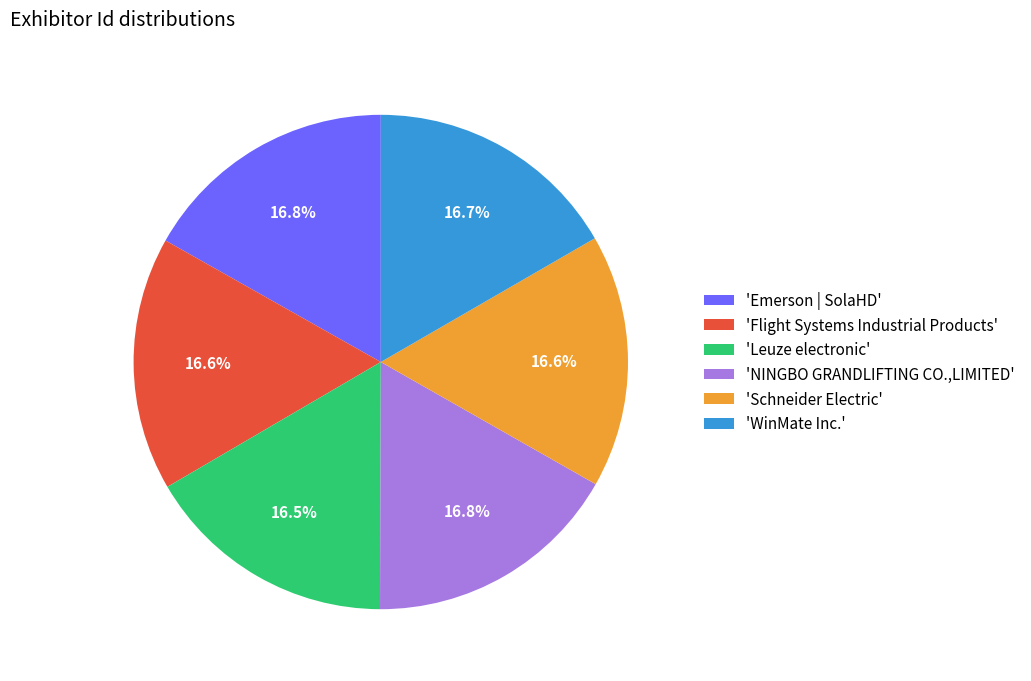

What is the ratio of the value at 'Schneider Electric' to the value at 'Leuze electronic'?

1.0